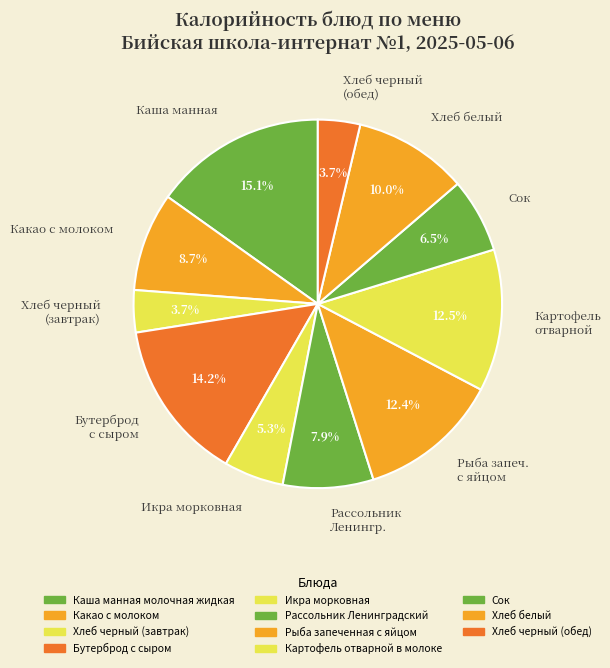

Does Рассольник Ленингр. represent more than half of the total?

No